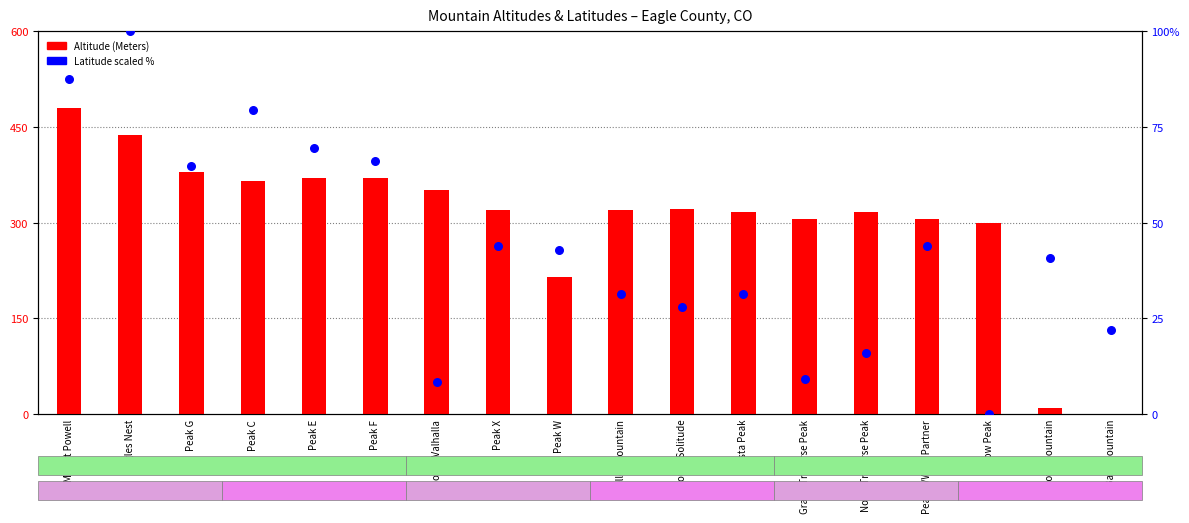

Which series reaches the minimum Y coordinate?

Altitude (Meters)